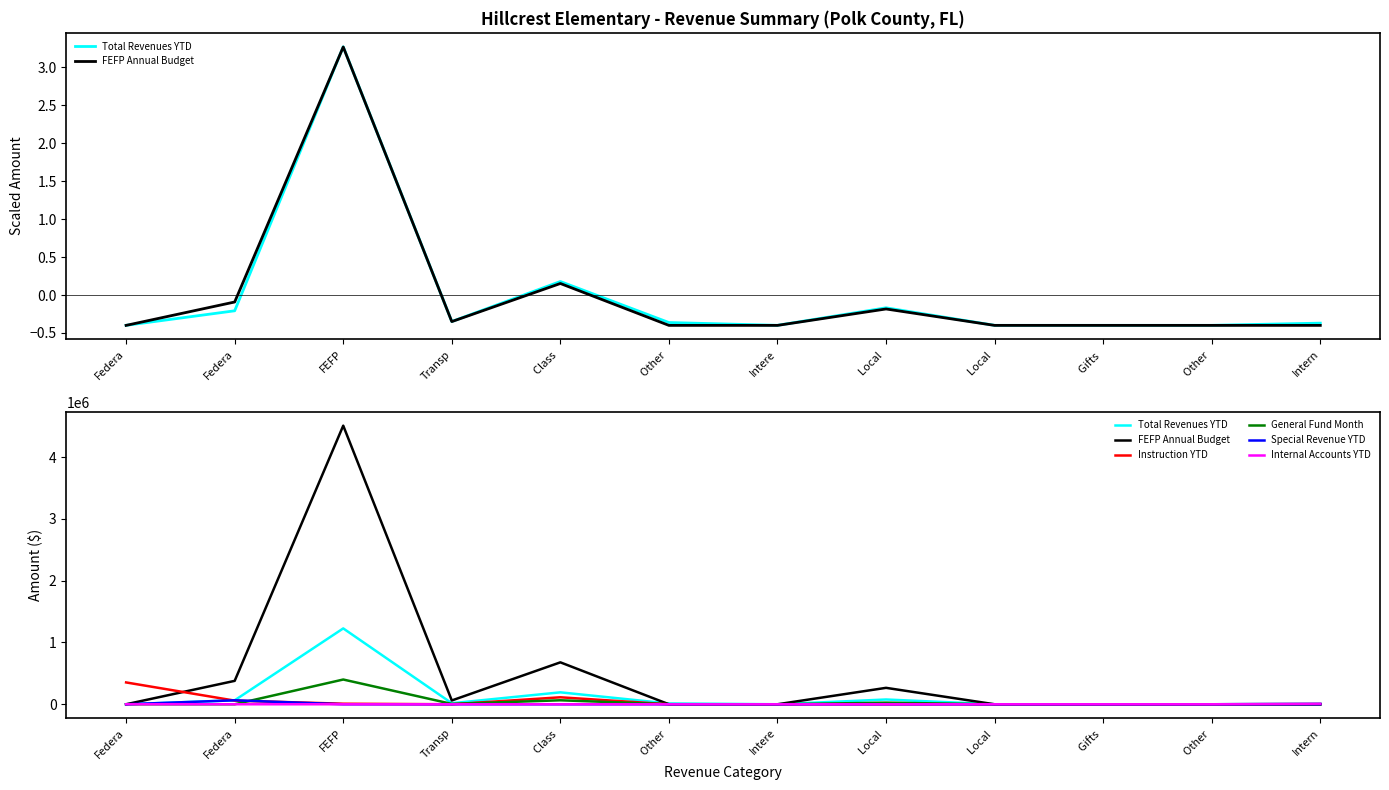

What is the sum of the Instruction YTD values at Class  and Intere?

112850.6